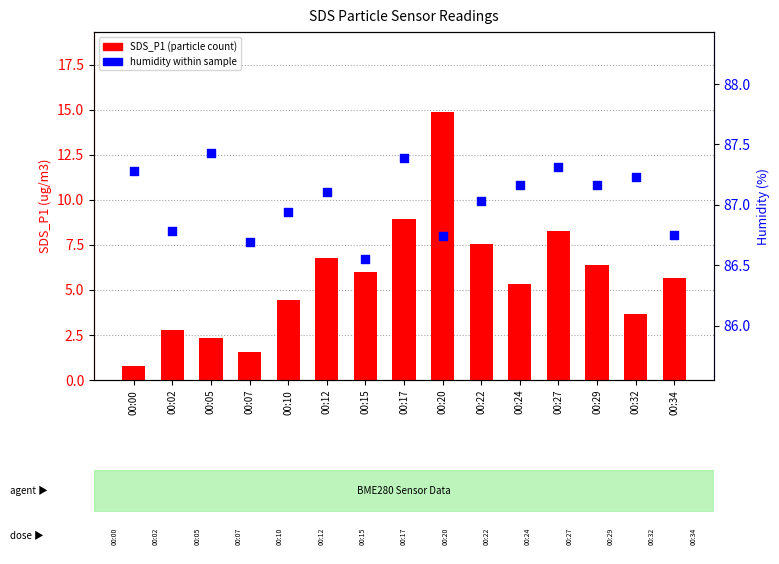

Which series contains the lowest Y value?

SDS_P1